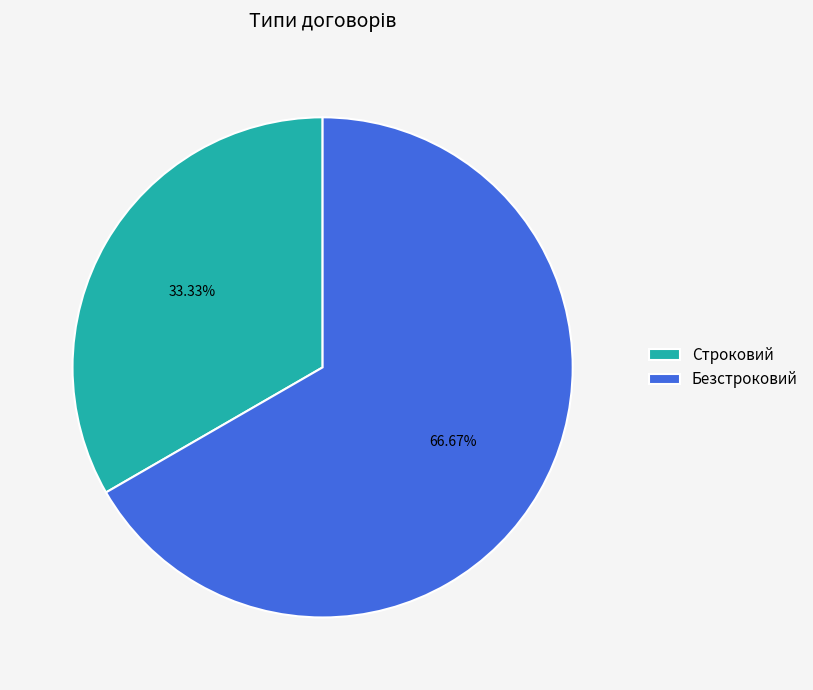

Approximately how many times larger is the value at Безстроковий compared to Строковий?

2.0